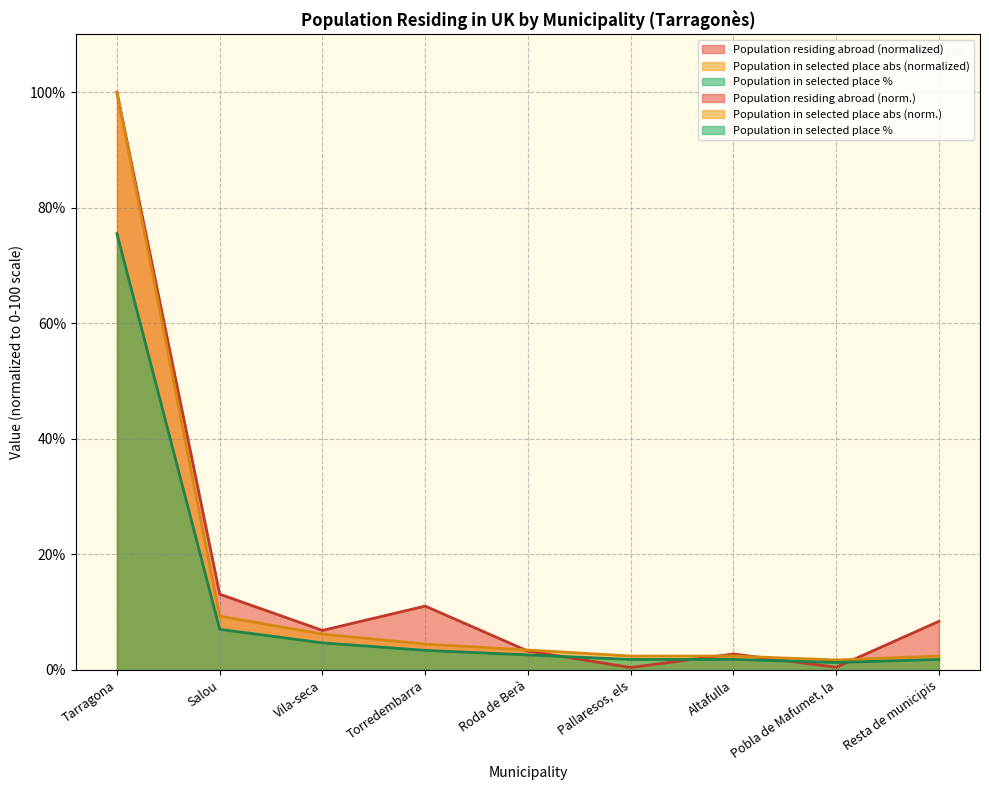

Which category has the lowest value across all series?

Pallaresos, els